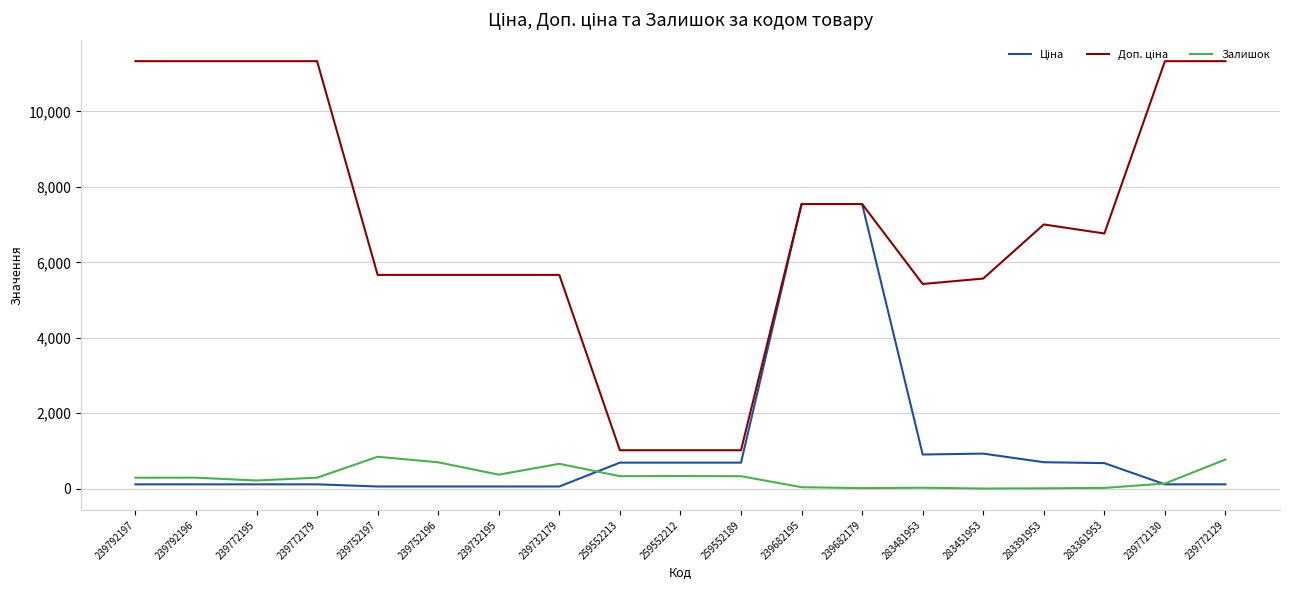

What is the maximum value shown in the chart?

11334.0